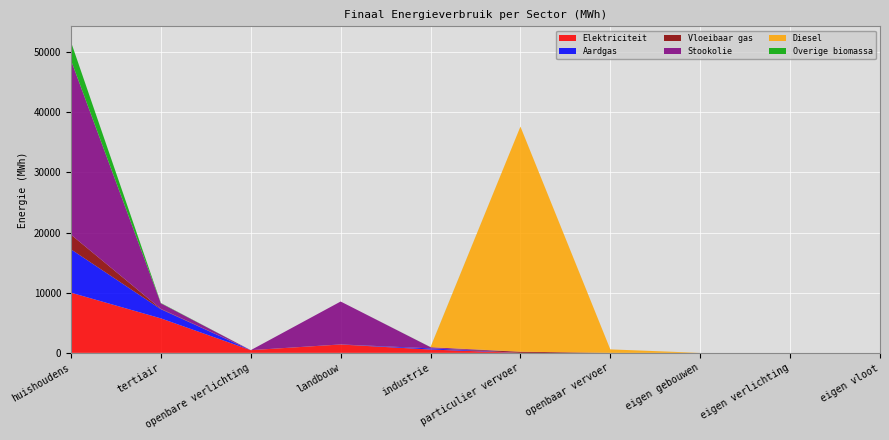

Reading left to right, what are all the values shown in this chart?

Elektriciteit: huishoudens=10011.0	tertiair=5738.2	openbare verlichting=449.9	landbouw=1389.3	industrie=556.2	particulier vervoer=0.4	openbaar vervoer=0.0	eigen gebouwen=0.0	eigen verlichting=0.0	eigen vloot=0.0
Aardgas: huishoudens=7210.2	tertiair=1520.8	openbare verlichting=0.0	landbouw=0.0	industrie=189.7	particulier vervoer=1.9	openbaar vervoer=0.0	eigen gebouwen=0.0	eigen verlichting=0.0	eigen vloot=0.0
Vloeibaar gas: huishoudens=2438.6	tertiair=66.7	openbare verlichting=0.0	landbouw=14.5	industrie=6.2	particulier vervoer=193.6	openbaar vervoer=0.0	eigen gebouwen=0.0	eigen verlichting=0.0	eigen vloot=0.0
Stookolie: huishoudens=29022.5	tertiair=917.4	openbare verlichting=0.0	landbouw=7135.5	industrie=192.3	particulier vervoer=0.0	openbaar vervoer=0.0	eigen gebouwen=0.0	eigen verlichting=0.0	eigen vloot=0.0
Diesel: huishoudens=0.0	tertiair=0.0	openbare verlichting=0.0	landbouw=0.0	industrie=0.0	particulier vervoer=37436.8	openbaar vervoer=579.6	eigen gebouwen=0.0	eigen verlichting=0.0	eigen vloot=0.0
Overige biomassa: huishoudens=3039.3	tertiair=54.0	openbare verlichting=0.0	landbouw=0.0	industrie=17.5	particulier vervoer=0.0	openbaar vervoer=0.0	eigen gebouwen=0.0	eigen verlichting=0.0	eigen vloot=0.0